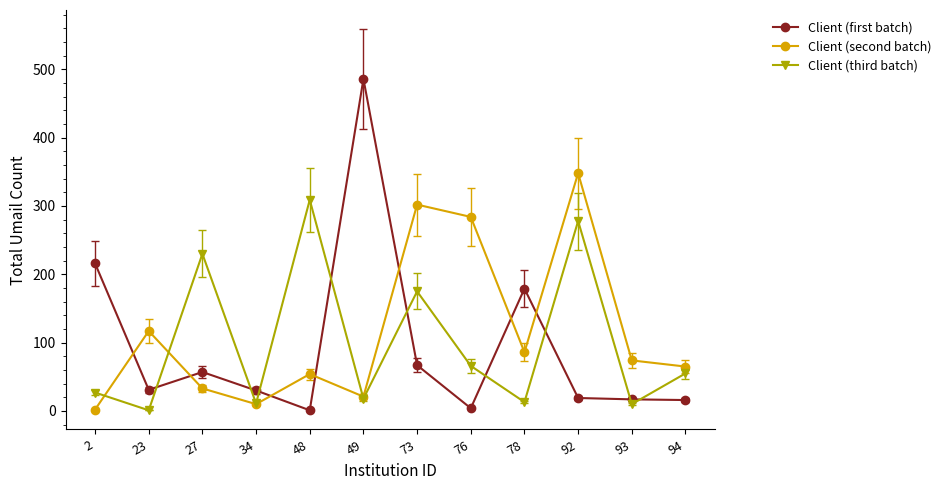

Does the chart have visible grid lines?

No